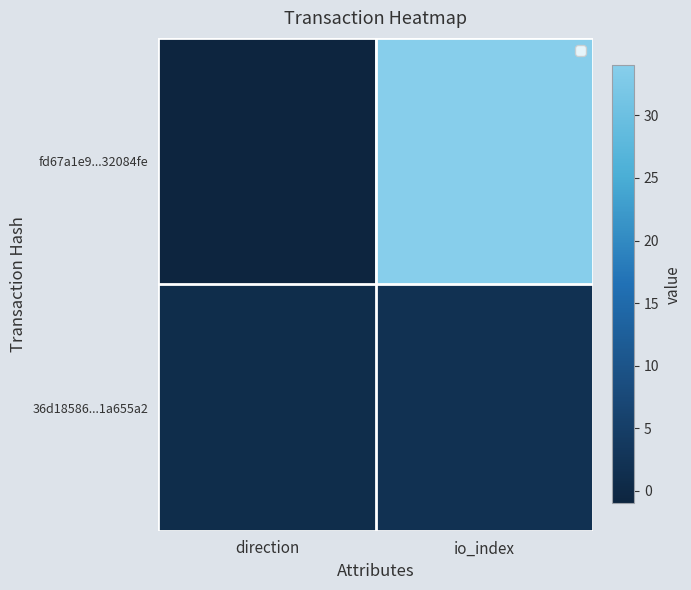

Reading left to right, transcribe all the data shown in this chart.

fd67a1e9...32084fe: direction=-1	io_index=34
36d18586...1a655a2: direction=1	io_index=2